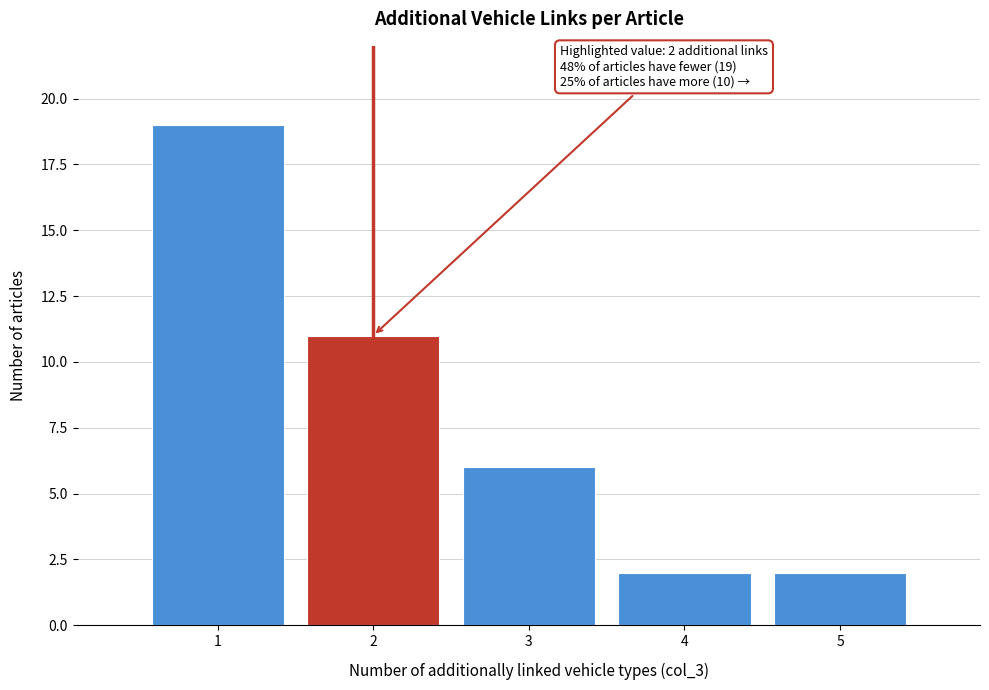

Reading right to left, list all the values displayed in this chart.

5=2	4=2	3=6	2=11	1=19